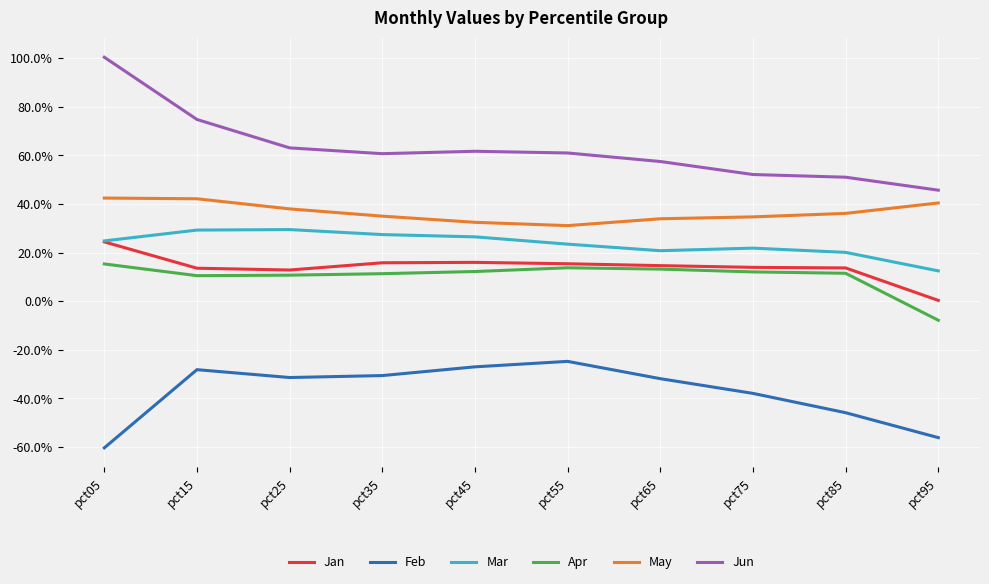

What are all the series names shown in the legend?

Jan, Feb, Mar, Apr, May, Jun